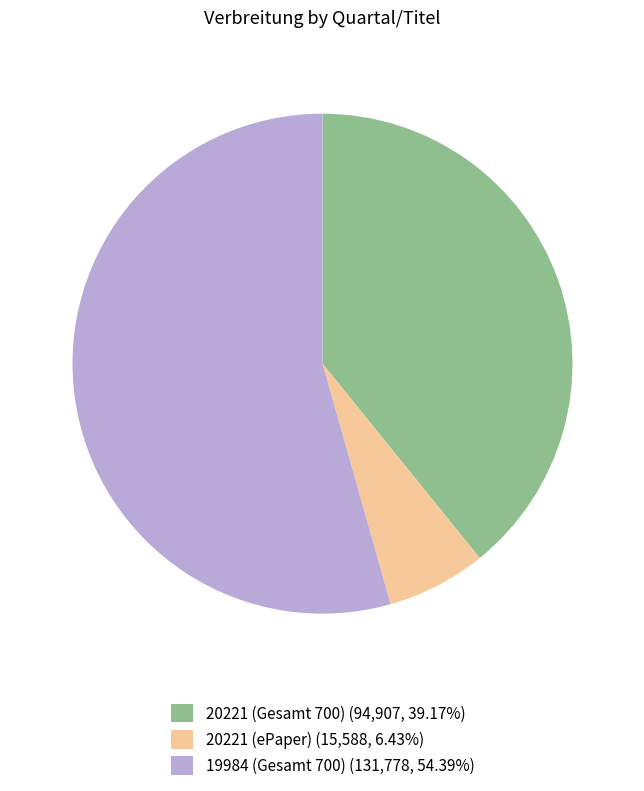

Combined, do 20221 (Gesamt 700) (94,907, 39.17%) and 20221 (ePaper) (15,588, 6.43%) account for over 50%?

No